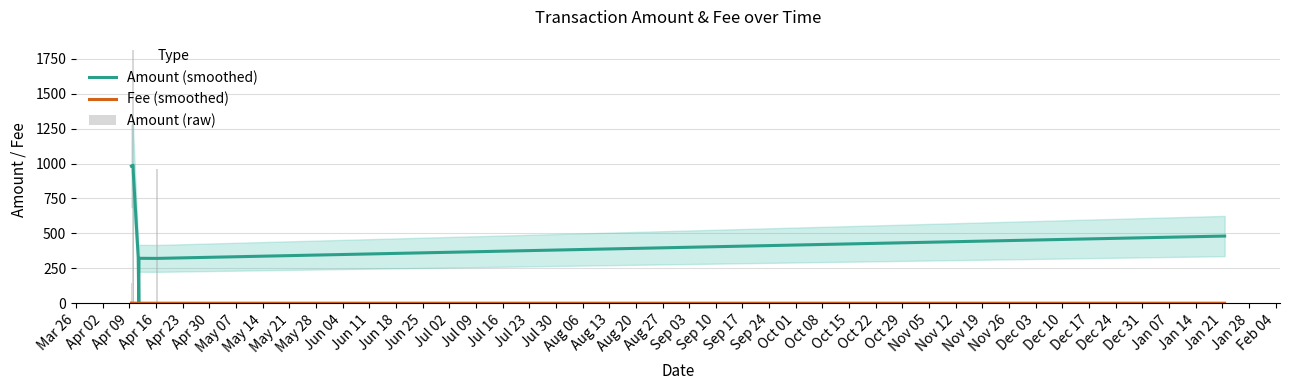

What is the highest value of the Amount (smoothed) series?

988.0